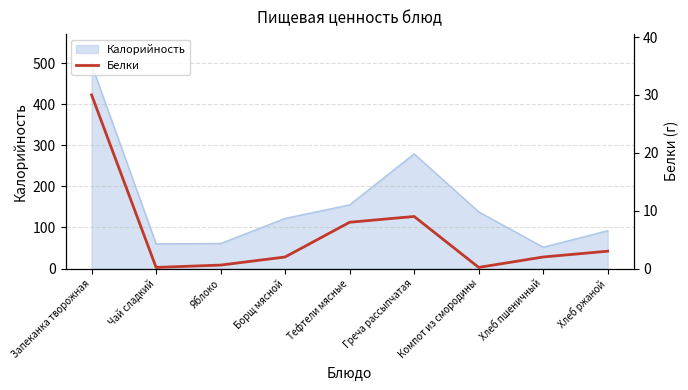

The chart shows a value of 4.4 at Греча рассыпчатая. True or false?

False